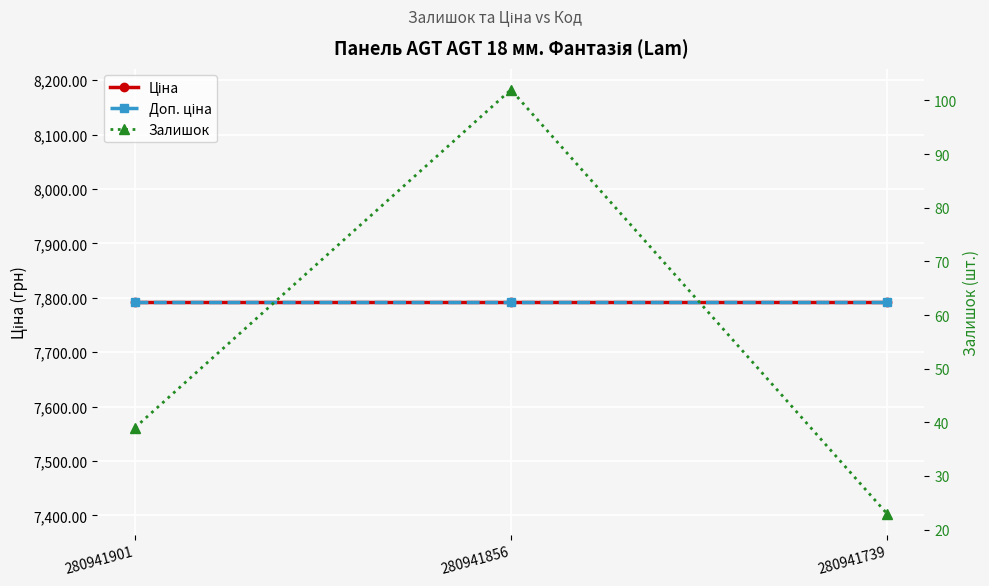

What is the value of the Ціна point at the 1st from the left?

7792.9